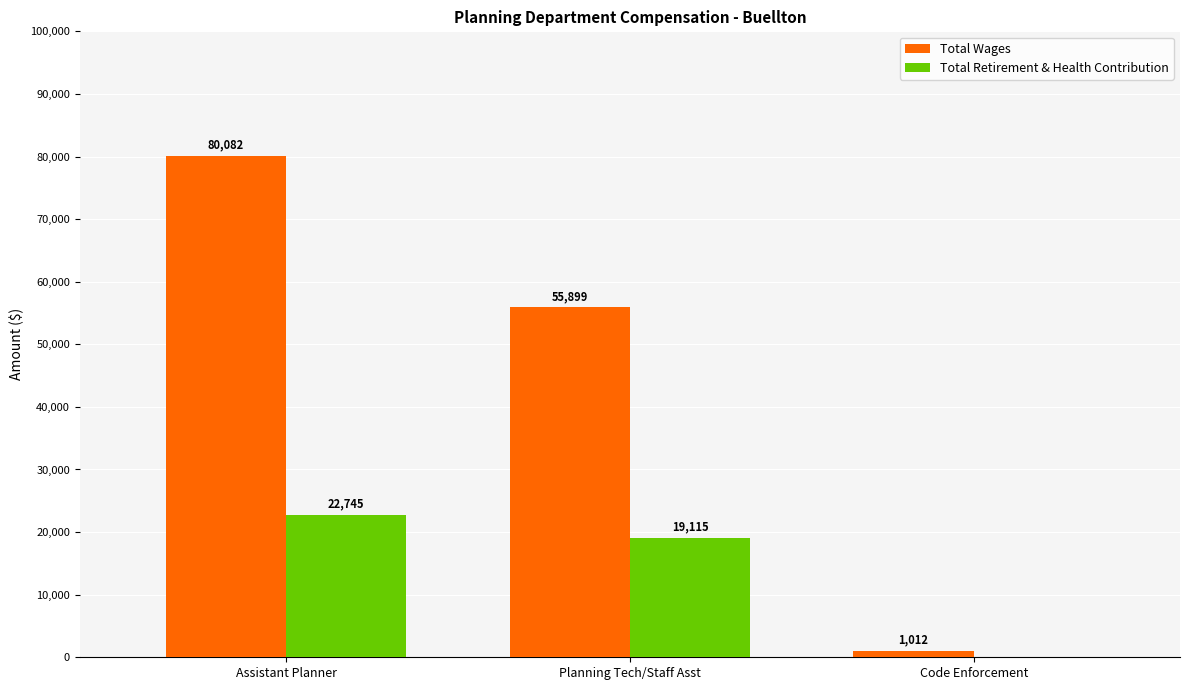

How many Total Wages values are between 1012 and 80082?

3